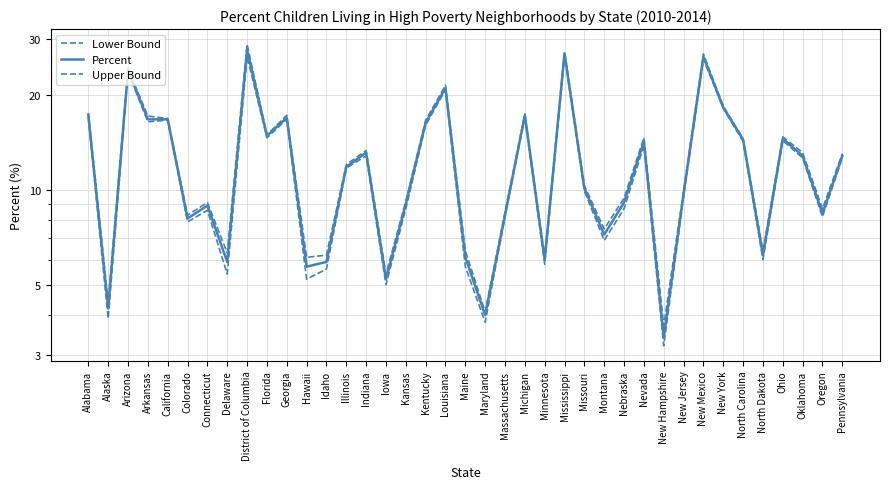

Which series has the widest spread of values?

Upper Bound